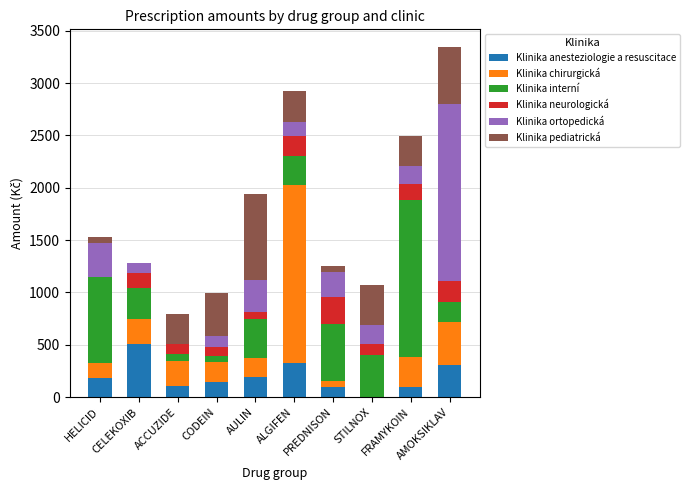

What is the highest value of the Klinika anesteziologie a resuscitace series?

508.7